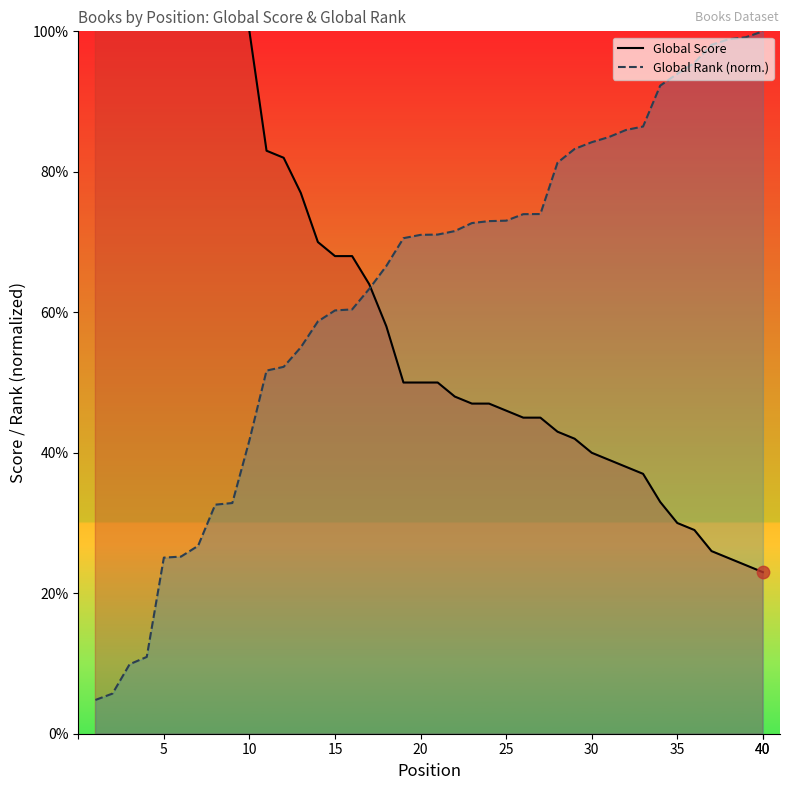

Which series reaches the minimum Y coordinate?

Global Rank (norm.)